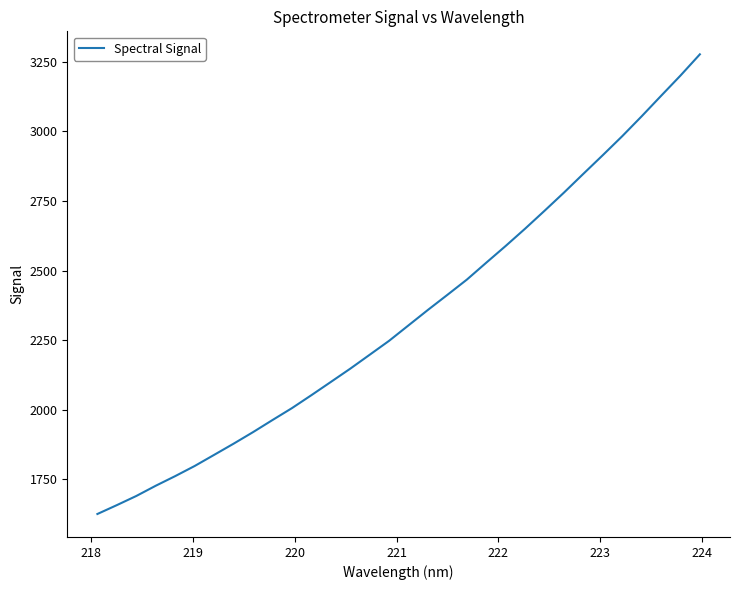

What is the smallest value displayed?

1625.6